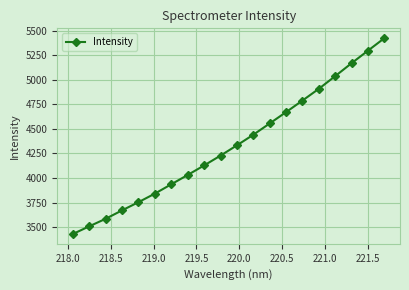

True or false: the data has more than 2 interior local peaks.

False